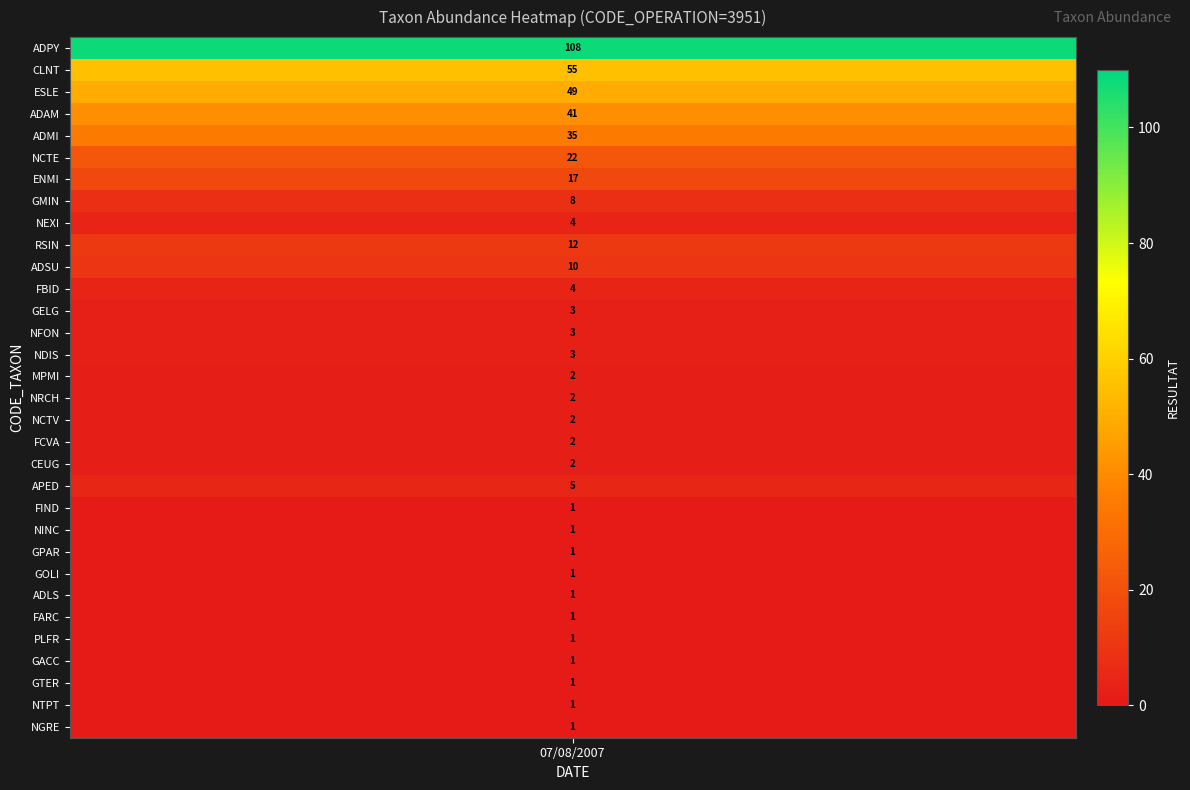

The value at 31 is 1. True or false?

True